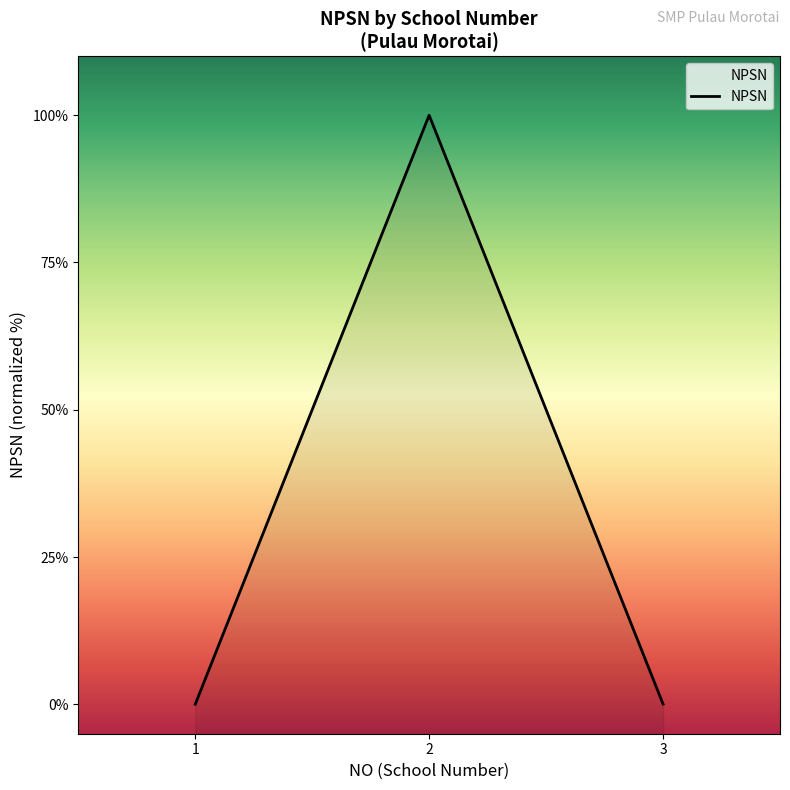

Between 1 and 3, which is larger?

3